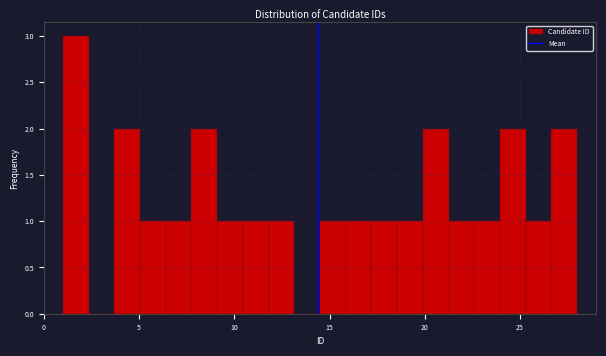

Around what value on the x-axis is the tallest bar? Give the approximate position of its centre, as read against the axis.

1.5